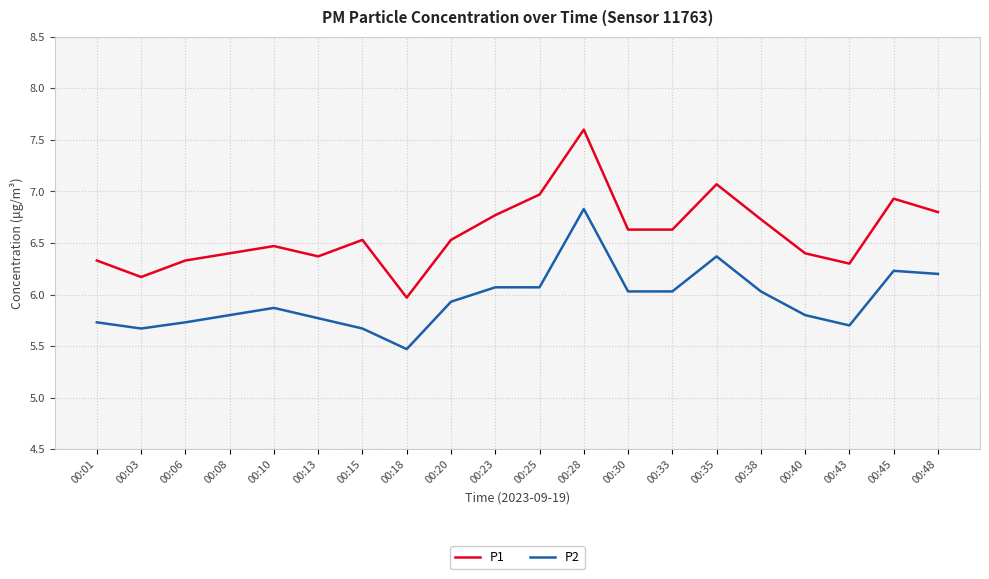

List the series in order of their overall mean, lowest first.

P2, P1